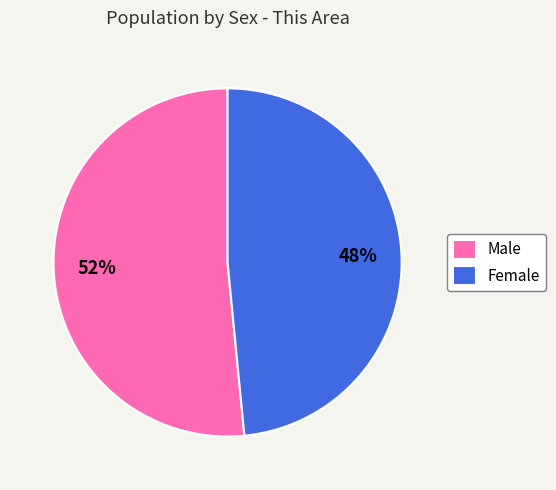

Is it true that Female is 48% of the pie?

True